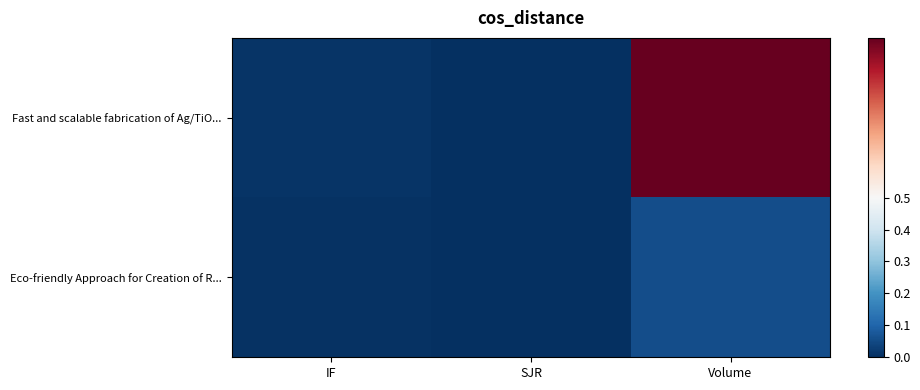

At which category is the sum across all series the highest?

Volume